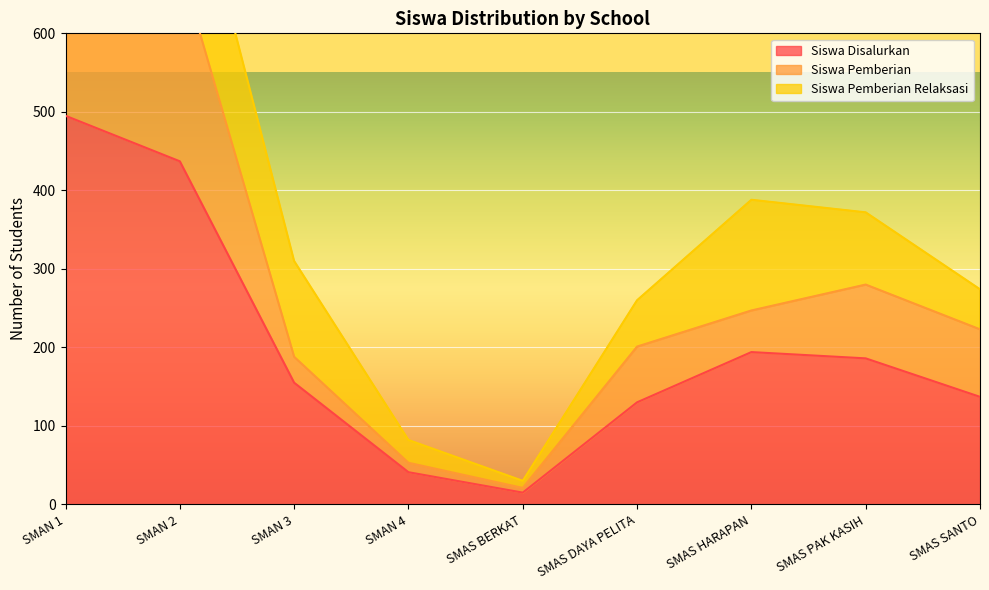

How many interior local valleys does the Siswa Disalurkan series have?

1